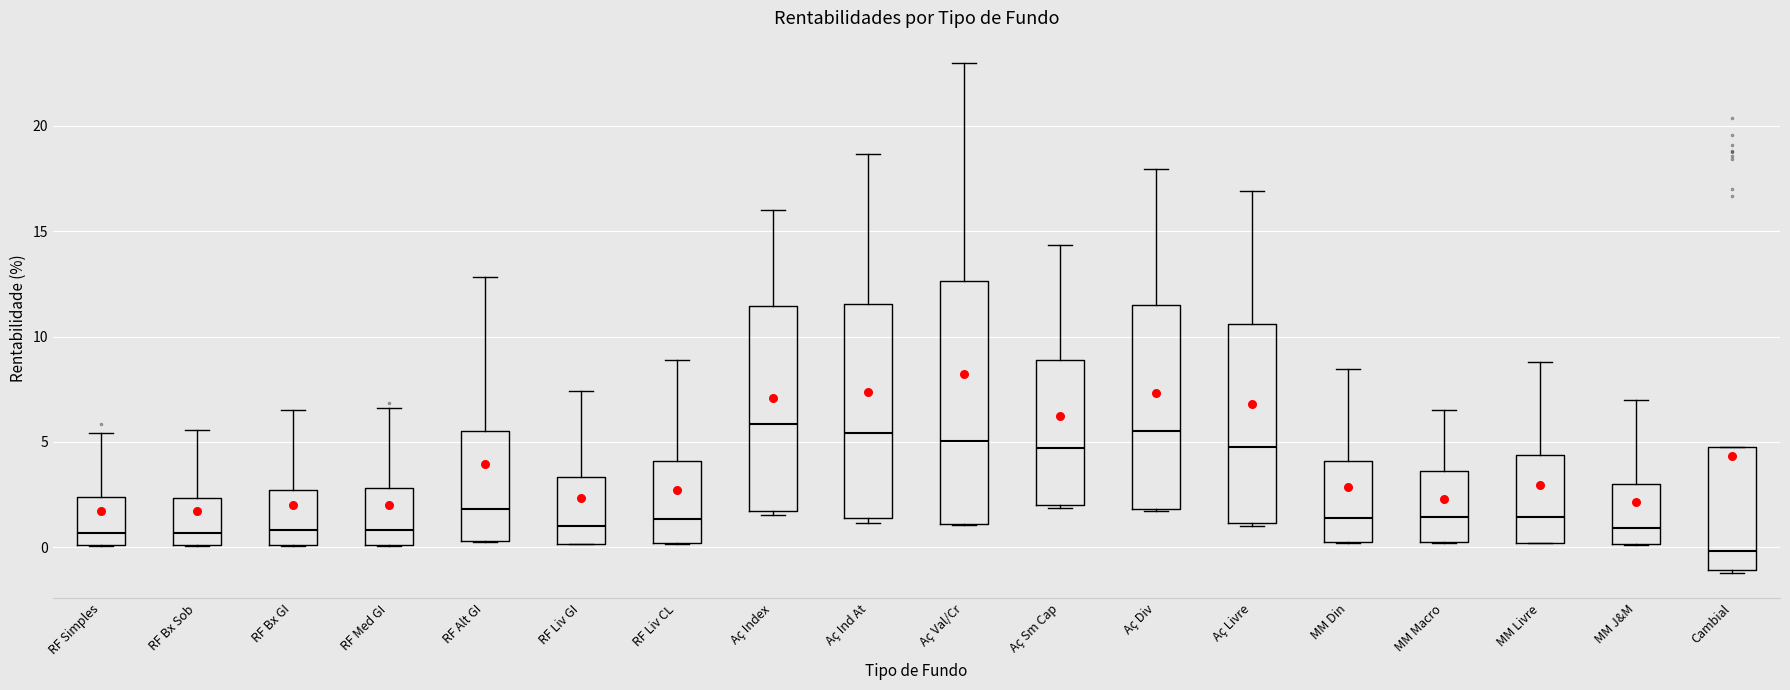

Where is the upper edge of the box for MM Macro on the y-axis? The values are not printed on the chart, so give them approximately, as read against the axis.

3.5